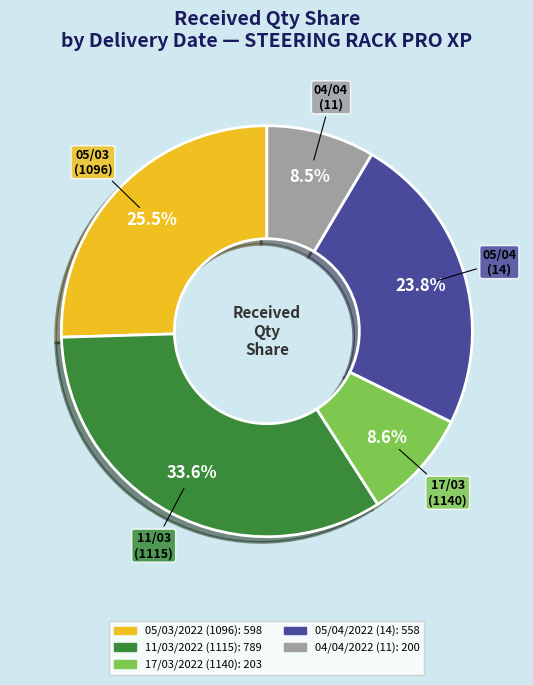

Does 05/03/2022 (1096) account for over 50% of the chart?

No